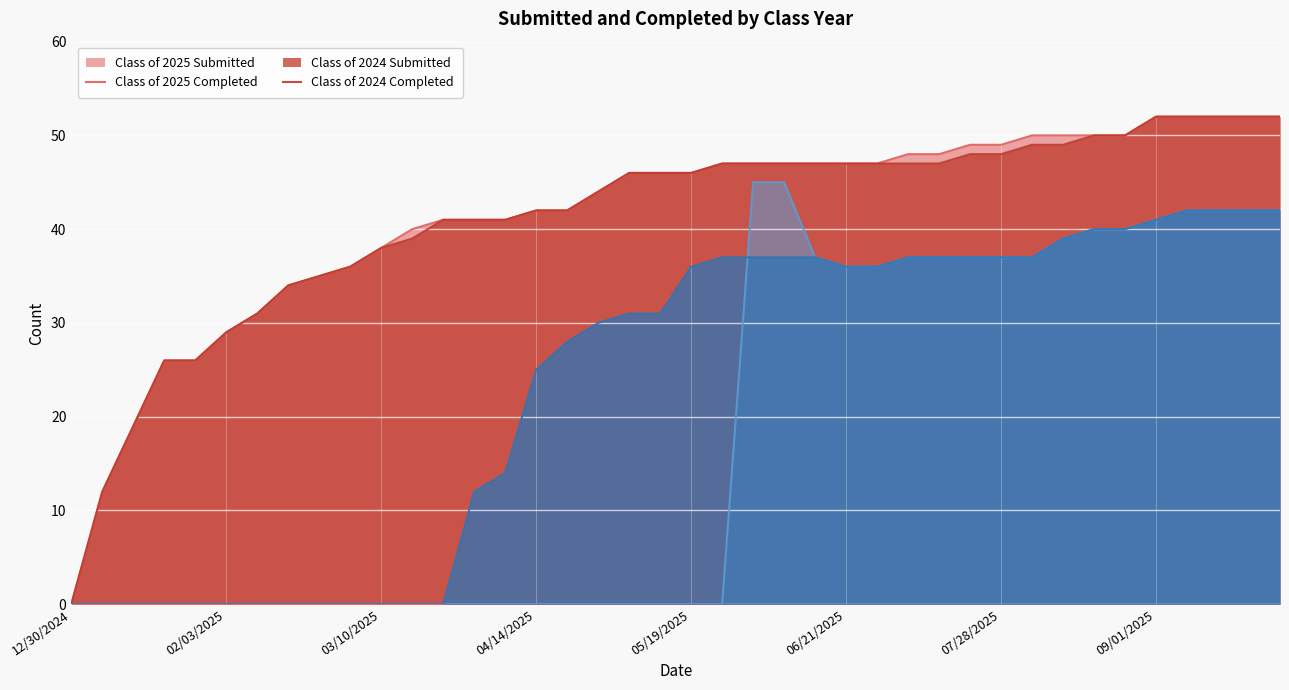

What is the approximate value of Class of 2025 Completed at 08/25/2025?

50